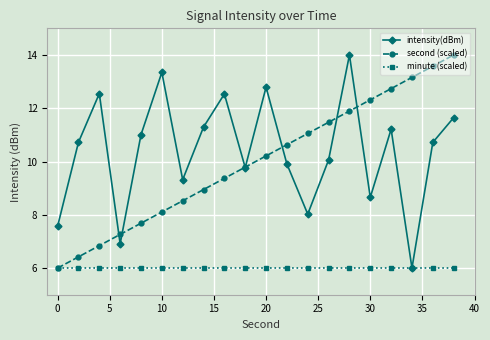

At how many categories does at least one series exceed 12?

10